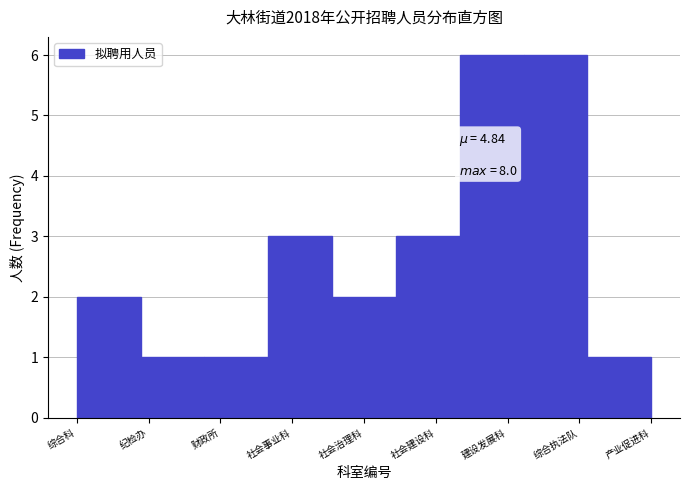

Reading left to right, list all the values displayed in this chart.

综合科=2	纪检办=1	财政所=1	社会事业科=3	社会治理科=2	社会建设科=3	建设发展科=6	综合执法队=6	产业促进科=1